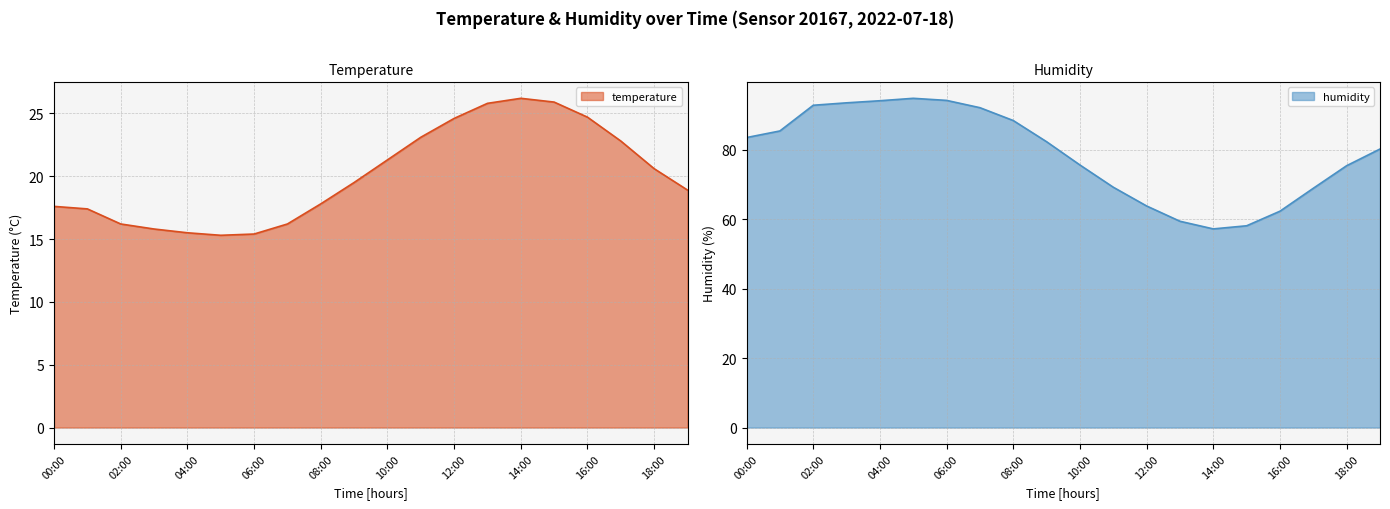

Between 12:00 and 07:00, which is larger?

12:00